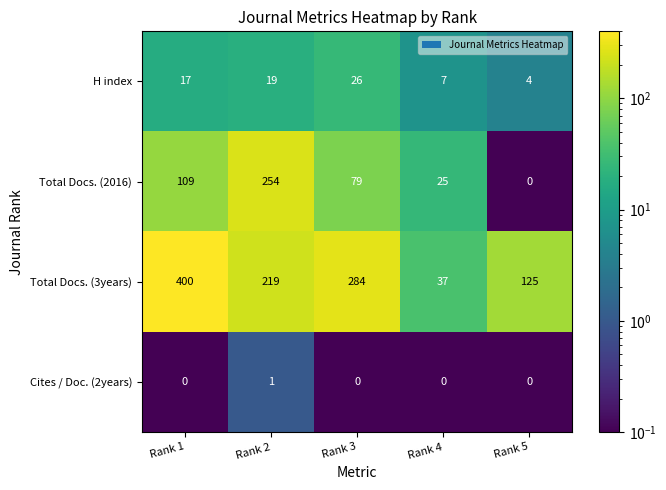

What is the difference between the H index values at Rank 5 and Rank 4?

3